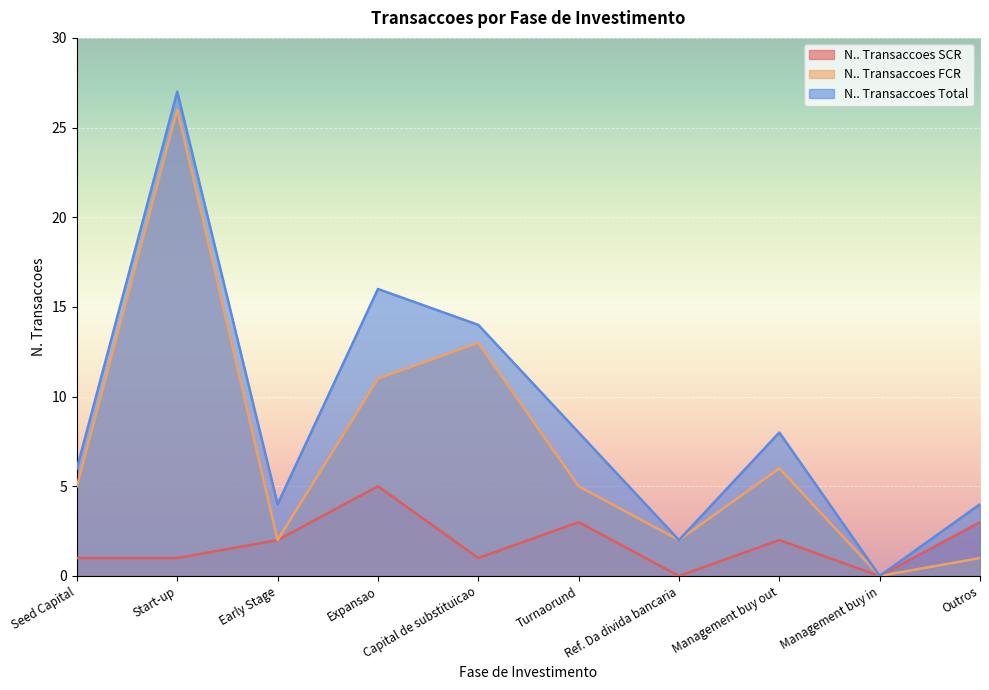

At which label does N.. Transaccoes FCR reach its peak?

Start-up